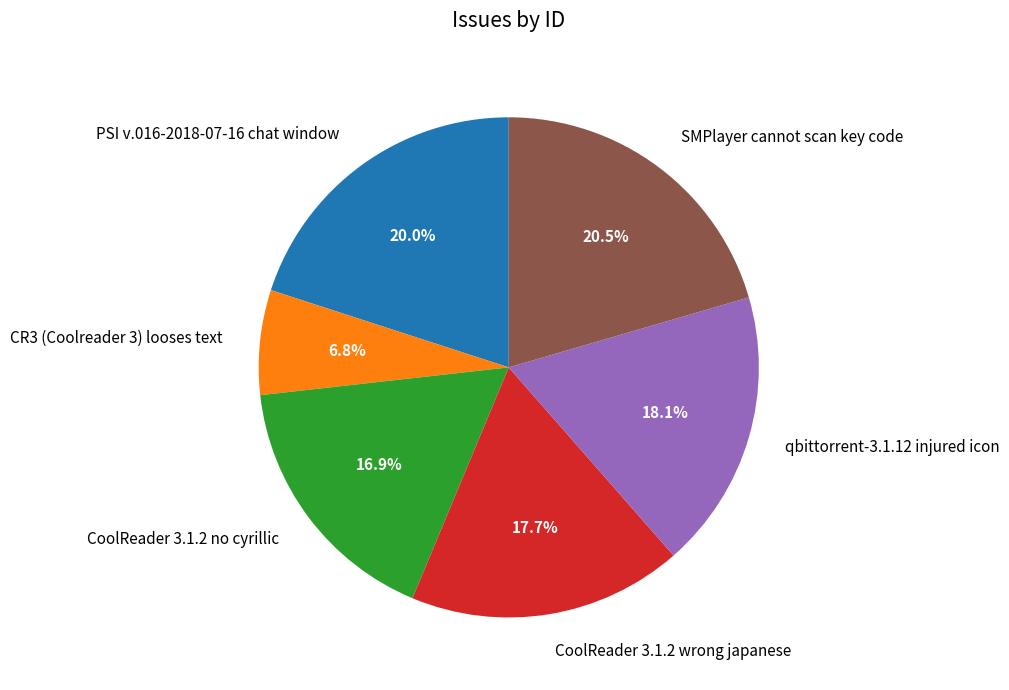

Is there a majority slice in this chart?

No